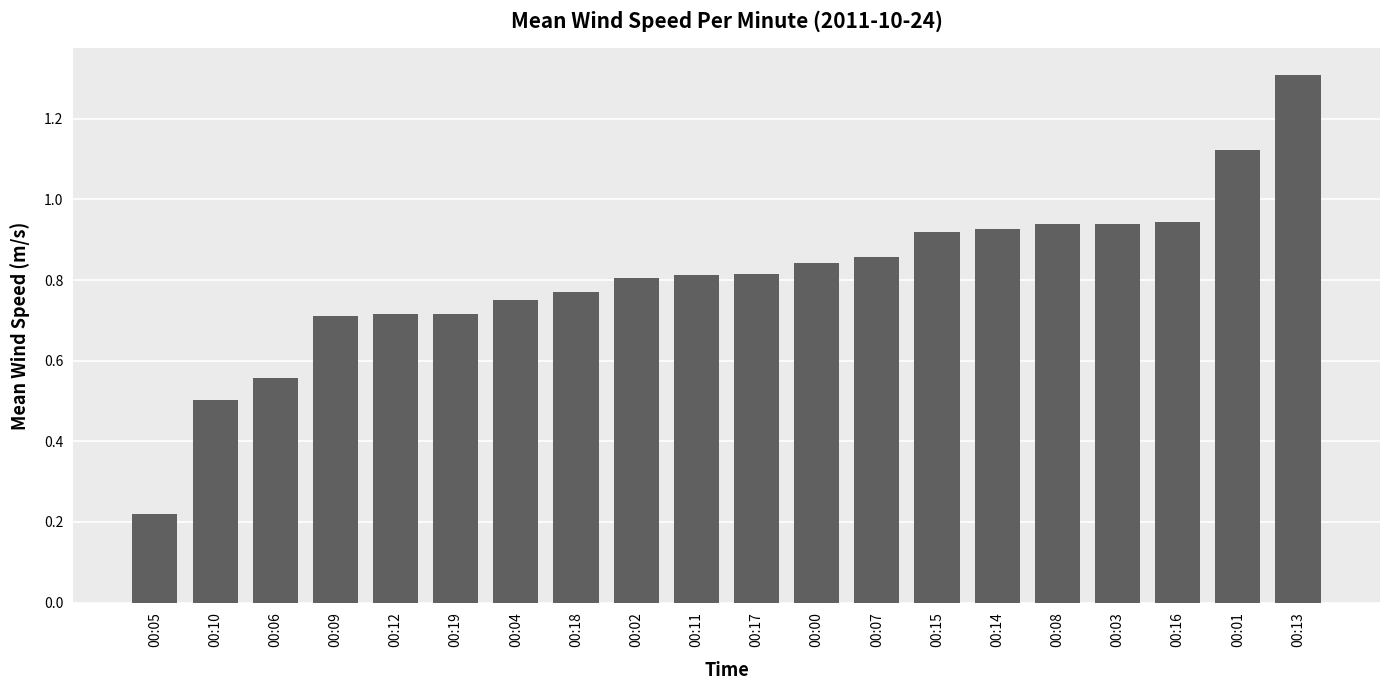

Which label corresponds to the largest value in the chart?

00:13